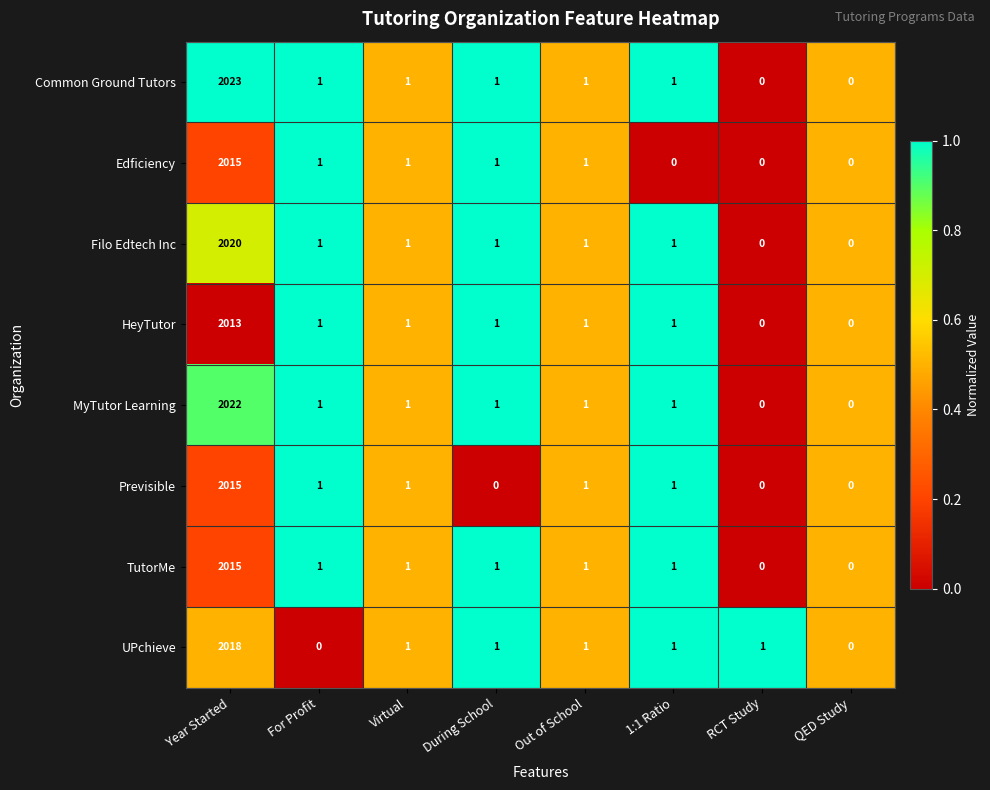

What is the maximum value for TutorMe?

2015